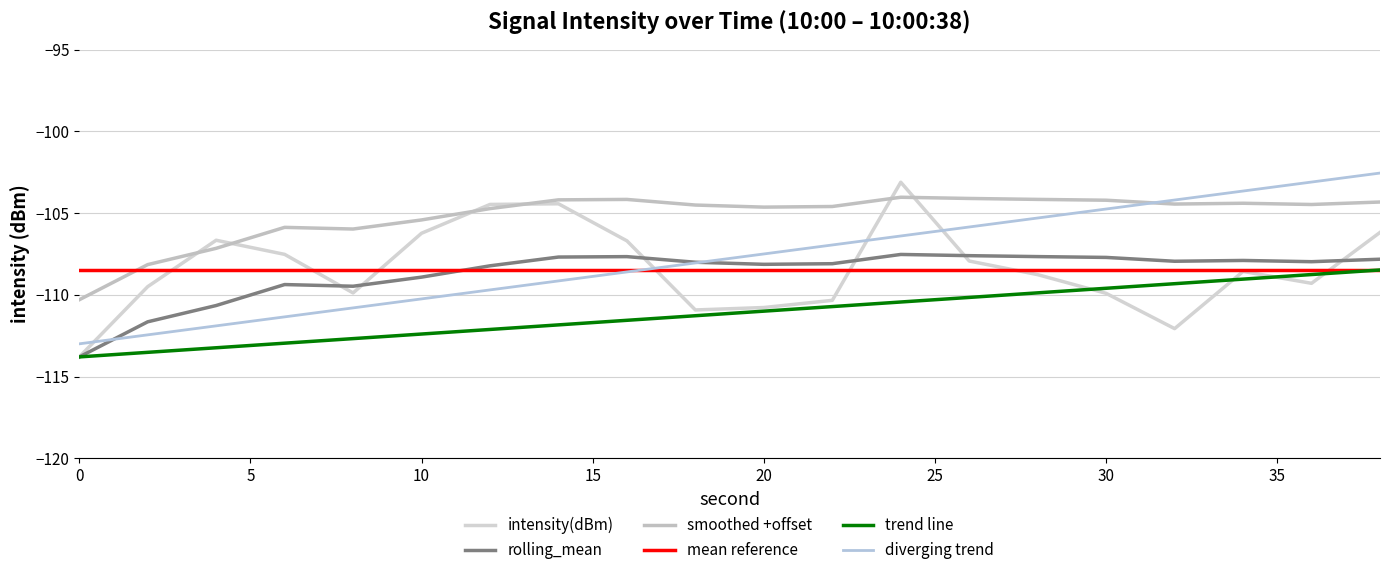

Does the chart have visible grid lines?

Yes